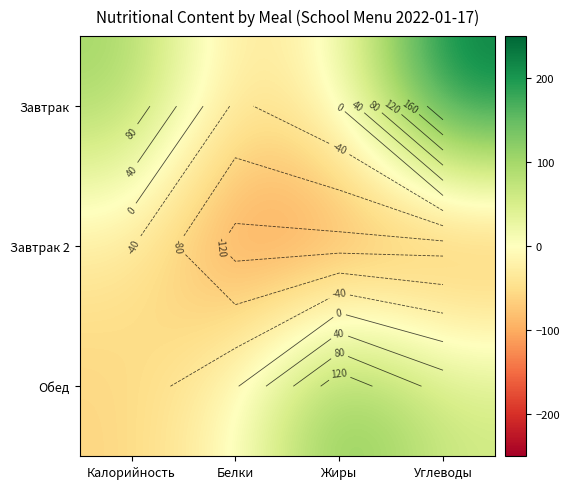

How many values in Обед are above zero?

2